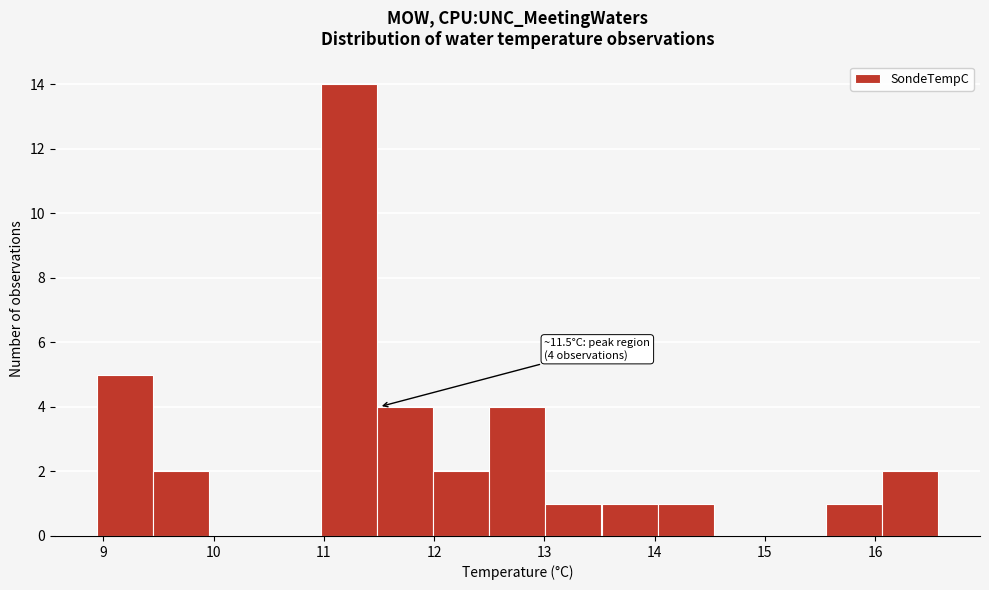

Which range on the x-axis has the tallest bar?

11.0 to 11.5